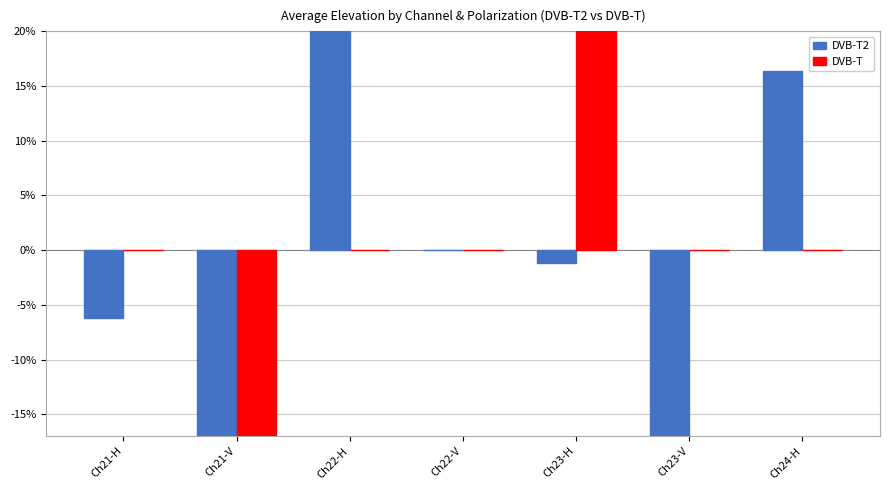

Does the chart contain stacked bars?

No